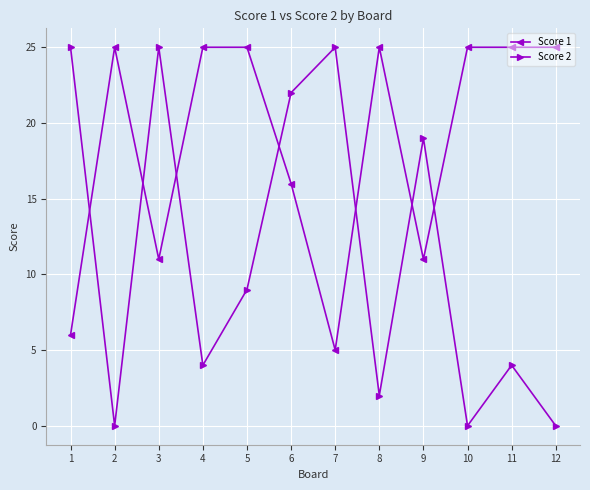

What are all the series names shown in the legend?

Score 1, Score 2